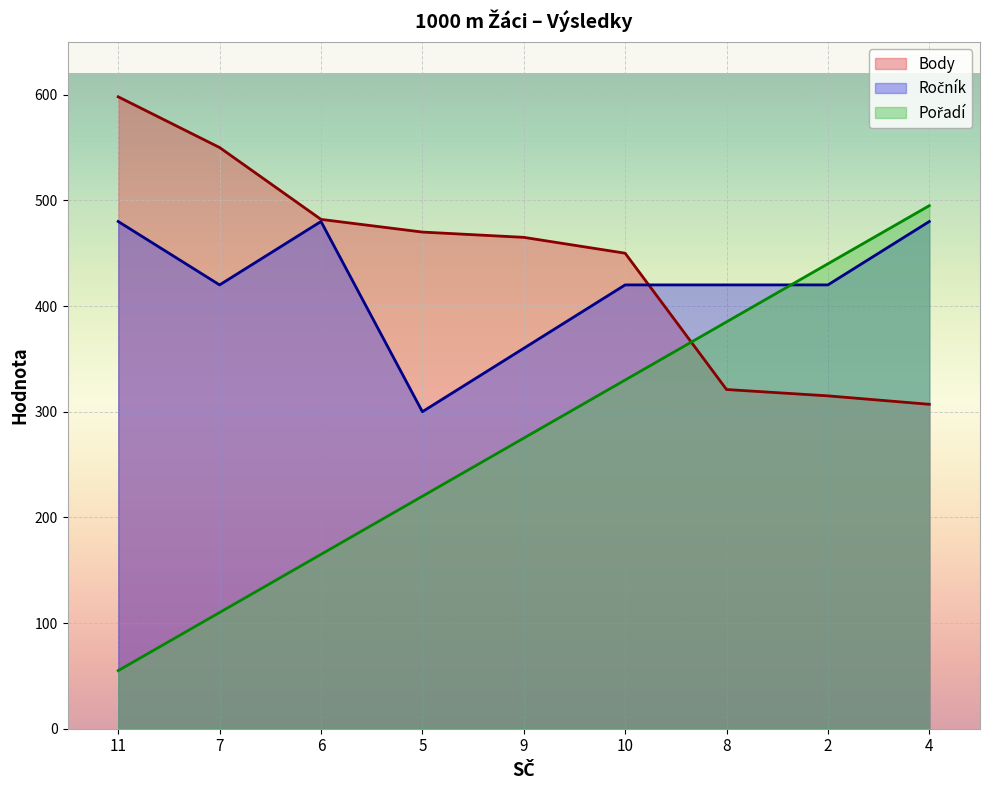

Reading left to right, transcribe all the data shown in this chart.

Ročník: 11=480	7=420	6=480	5=300	9=360	10=420	8=420	2=420	4=480
Pořadí: 11=55	7=110	6=165	5=220	9=275	10=330	8=385	2=440	4=495
Body: 11=598	7=550	6=482	5=470	9=465	10=450	8=321	2=315	4=307